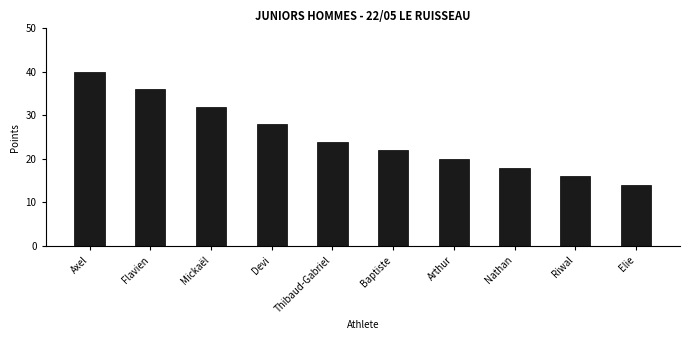

Which category has the lowest value across all series?

Elie